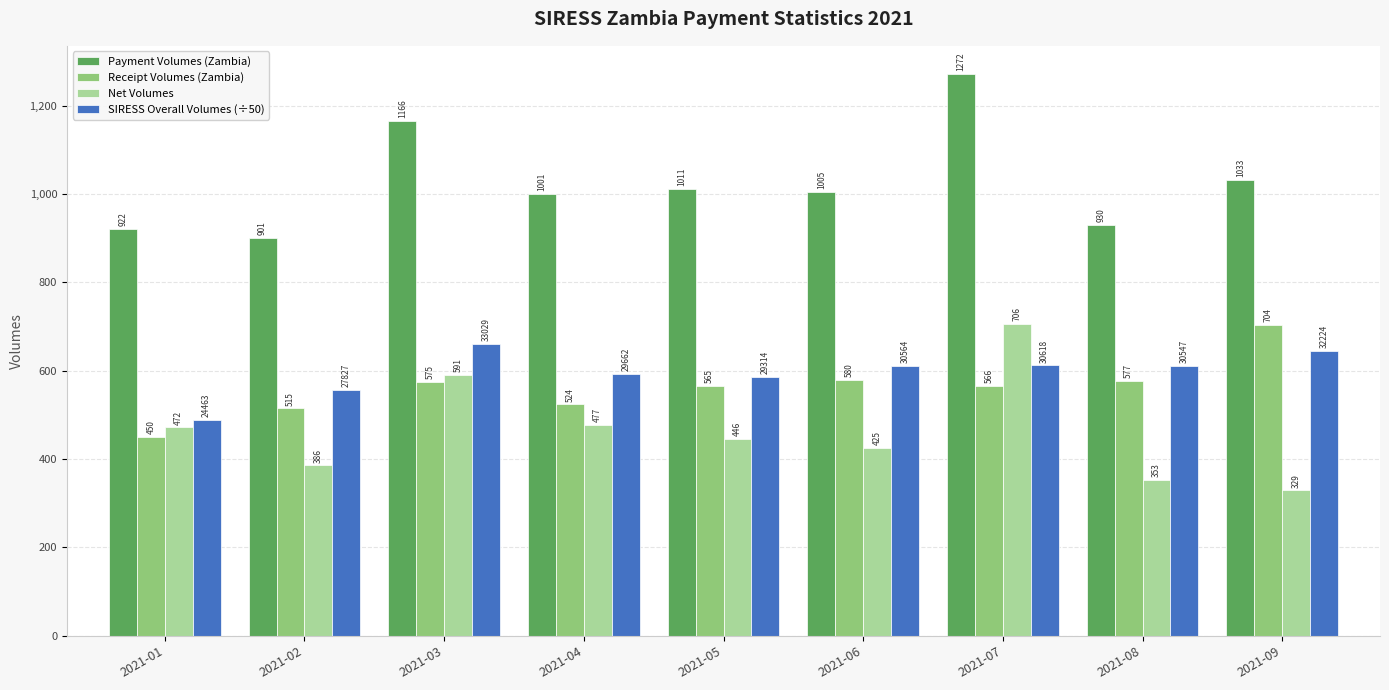

What are all the series names shown in the legend?

Payment Volumes (Zambia), Receipt Volumes (Zambia), Net Volumes, SIRESS Overall Volumes (÷50)